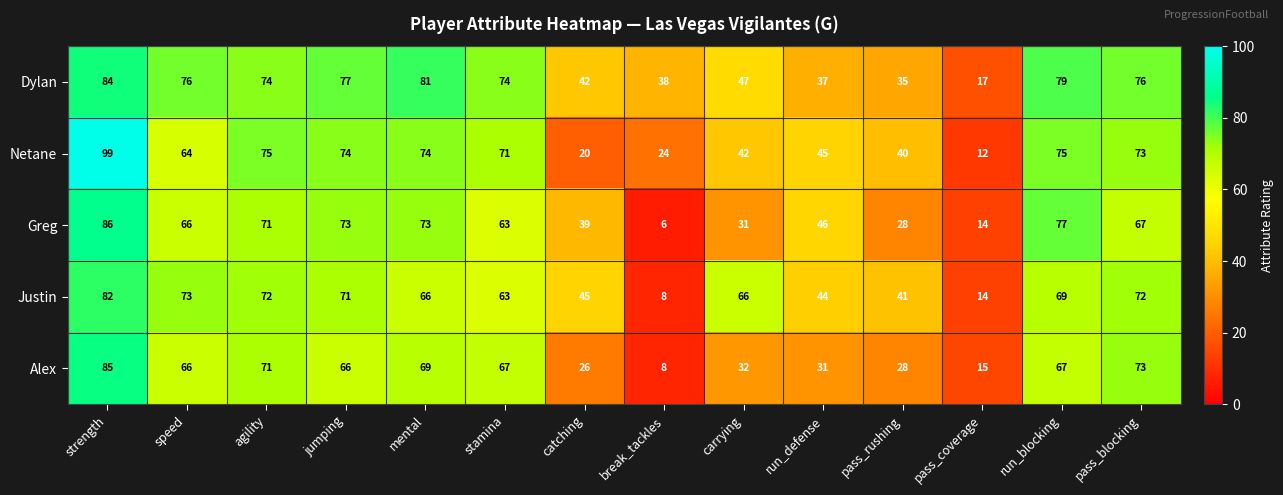

Where is Netane nearest to the value 55?

speed